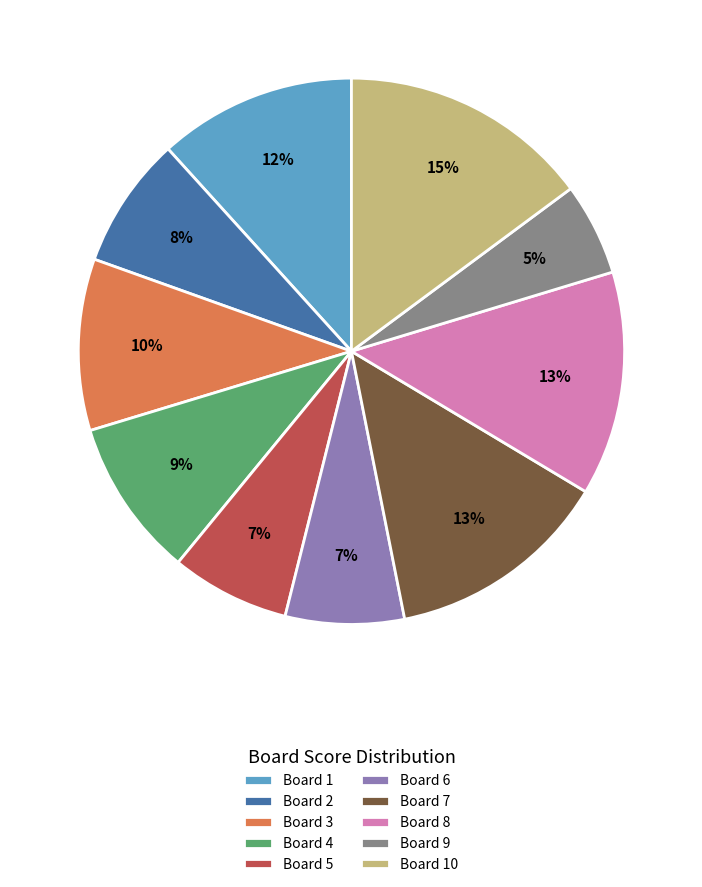

The Board 3 slice represents 1% of the pie. True or false?

False